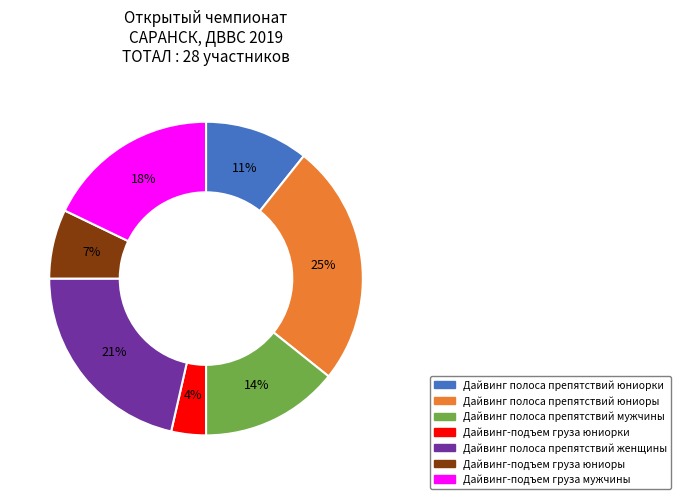

How many slices are in this pie chart?

7